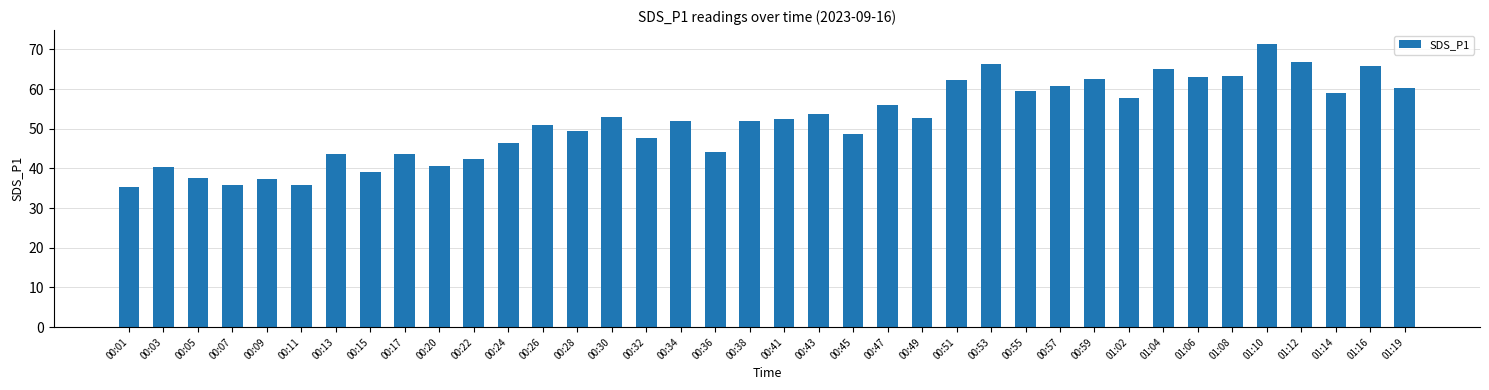

At which category does the chart reach its peak across all series?

01:10